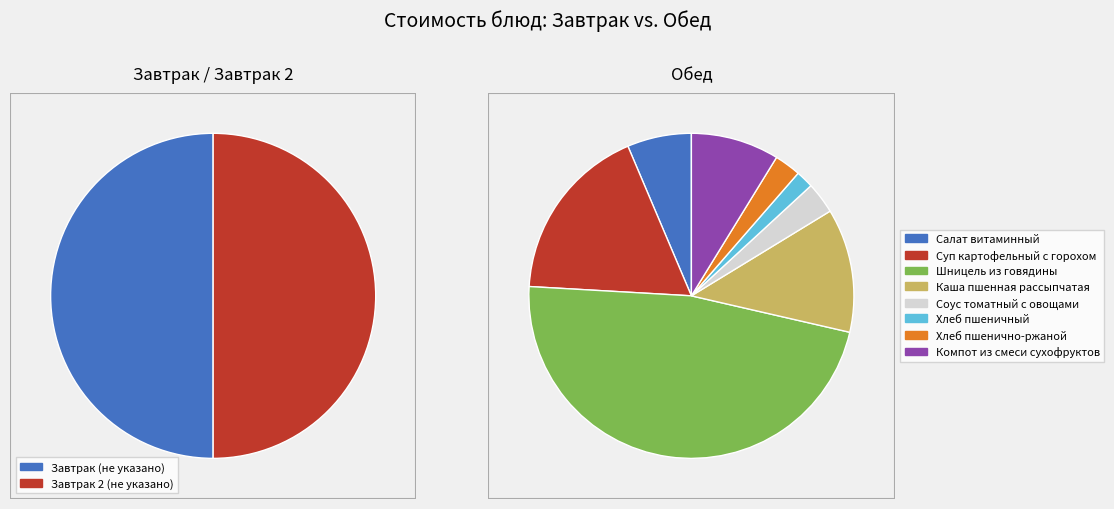

Does Суп картофельный с горохом represent more than half of the total?

No